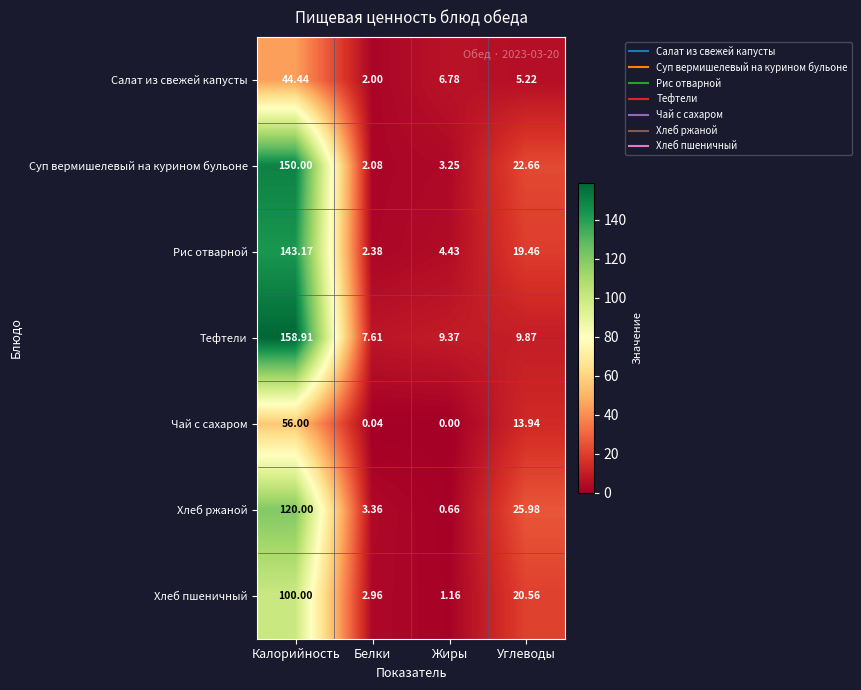

Which category has the lowest value in the Рис отварной series?

Белки